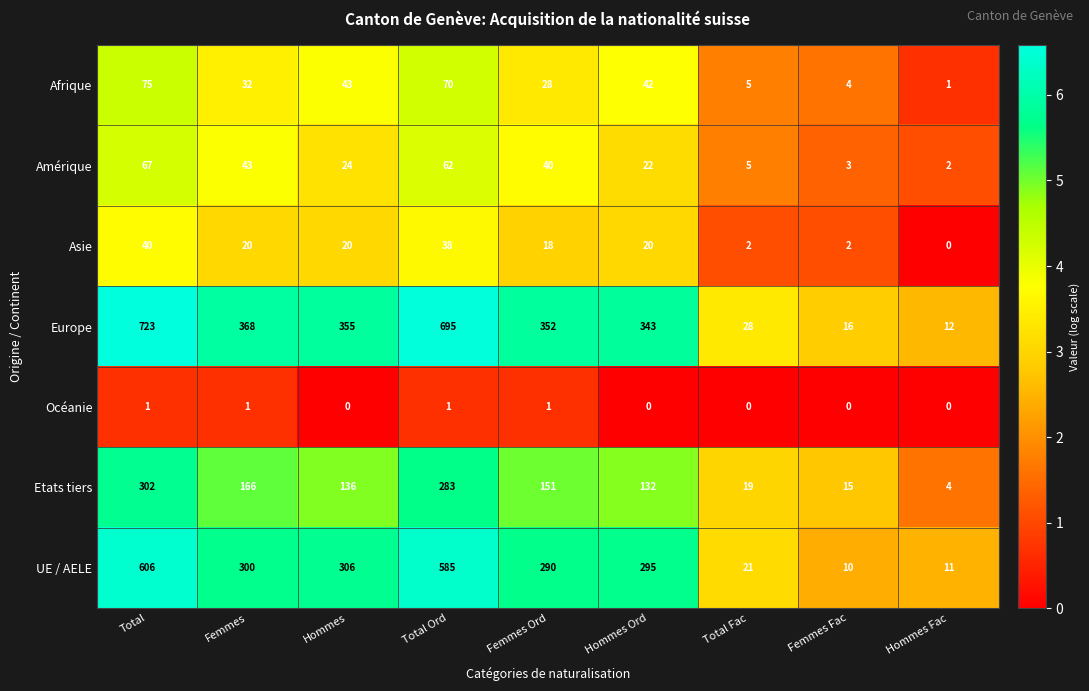

Which series changed the most between Femmes Ord and Femmes Fac?

Europe